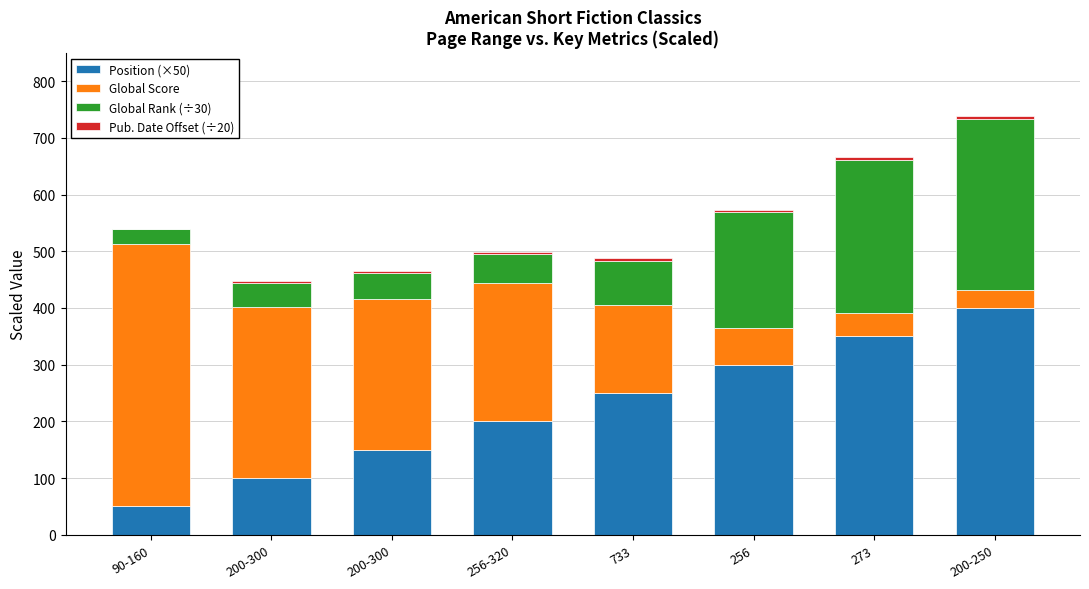

How many data points does each series have?

8